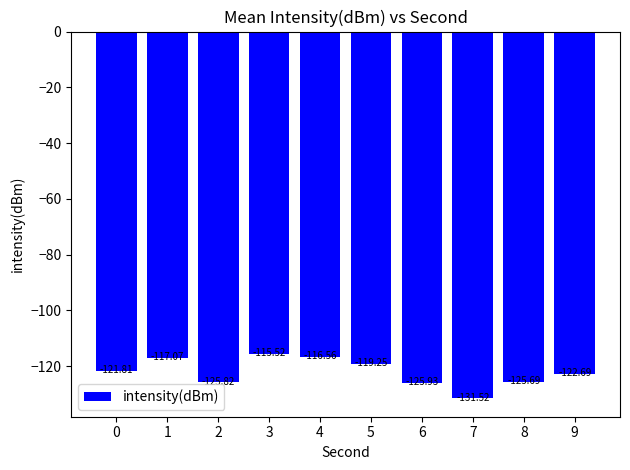

Which label corresponds to the smallest value in the chart?

7